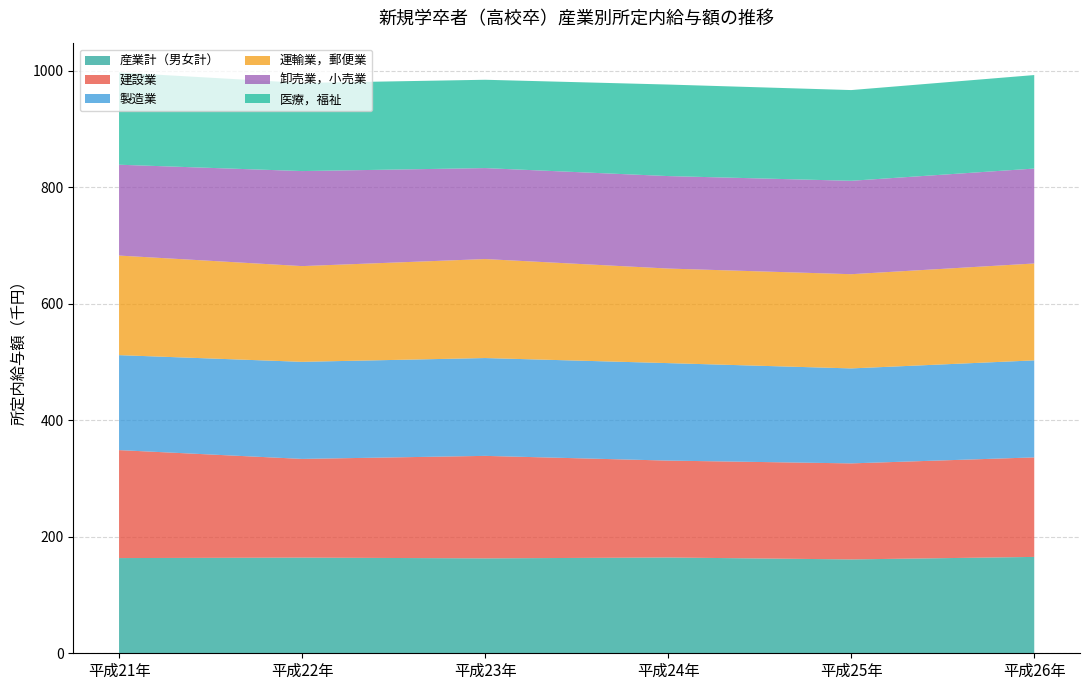

Reading right to left, what are all the values shown in this chart?

産業計（男女計）: 165.5	161.2	164.5	163.0	164.3	163.5
建設業: 170.9	164.9	166.4	176.0	169.5	185.4
製造業: 166.6	163.1	167.4	168.0	166.7	163.1
運輸業，郵便業: 166.4	161.8	162.4	170.0	164.4	171.0
卸売業，小売業: 163.0	160.4	158.8	156.2	163.2	156.0
医療，福祉: 160.6	155.8	157.2	151.7	151.3	158.4